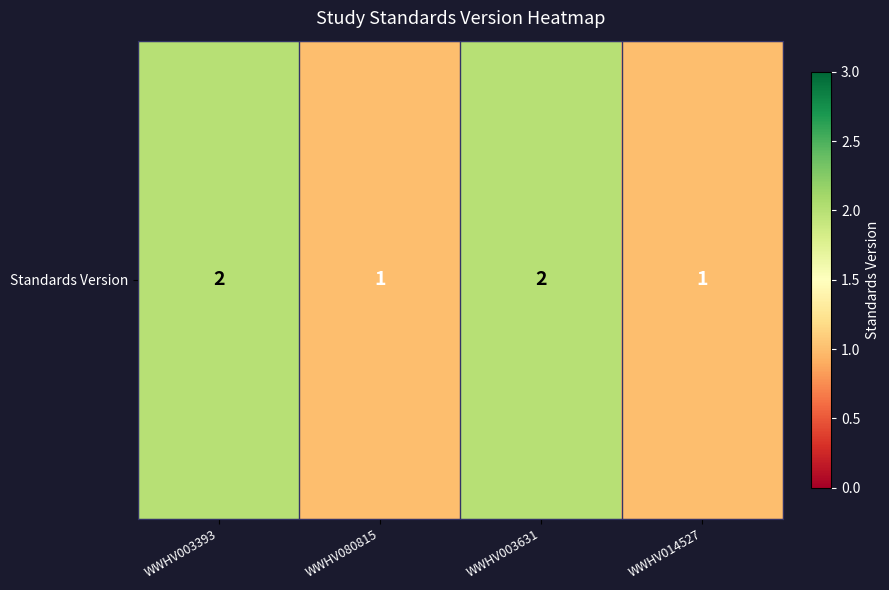

Which category has the lowest value across all series?

WWHV080815